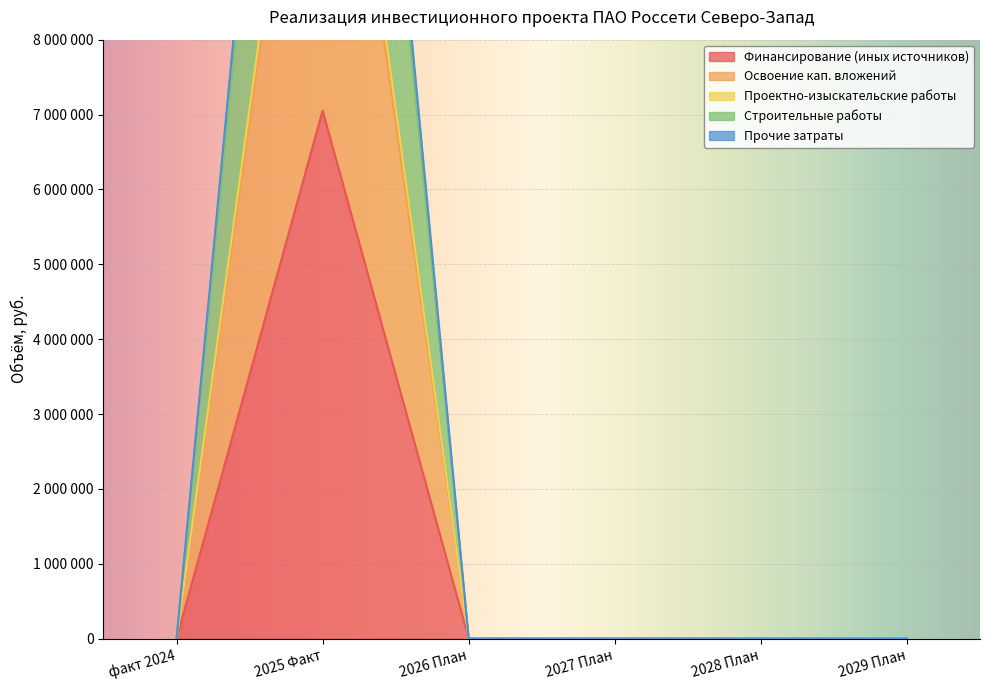

Between факт 2024 and 2027 План, which is larger?

факт 2024